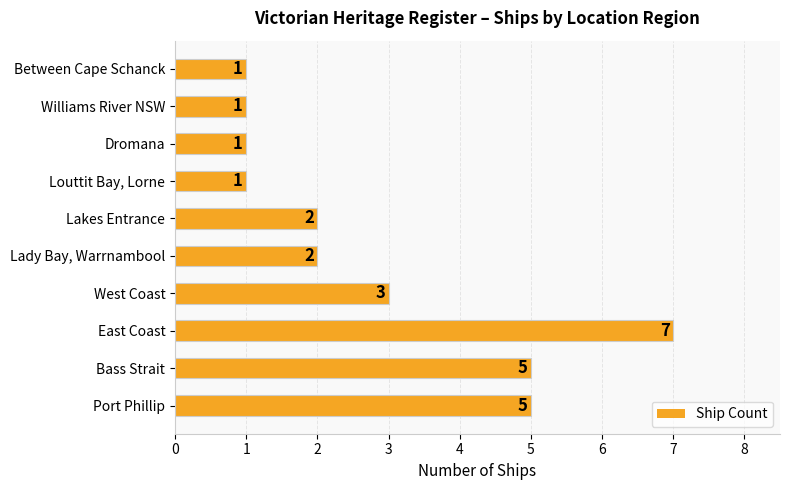

Count the number of data series in this chart.

1